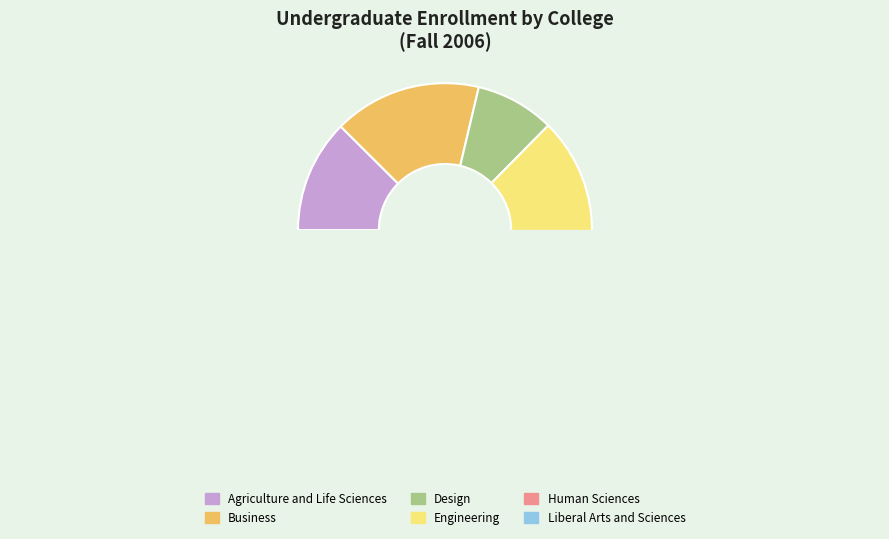

What is the change in value from Business to Liberal Arts and Sciences?

+2362